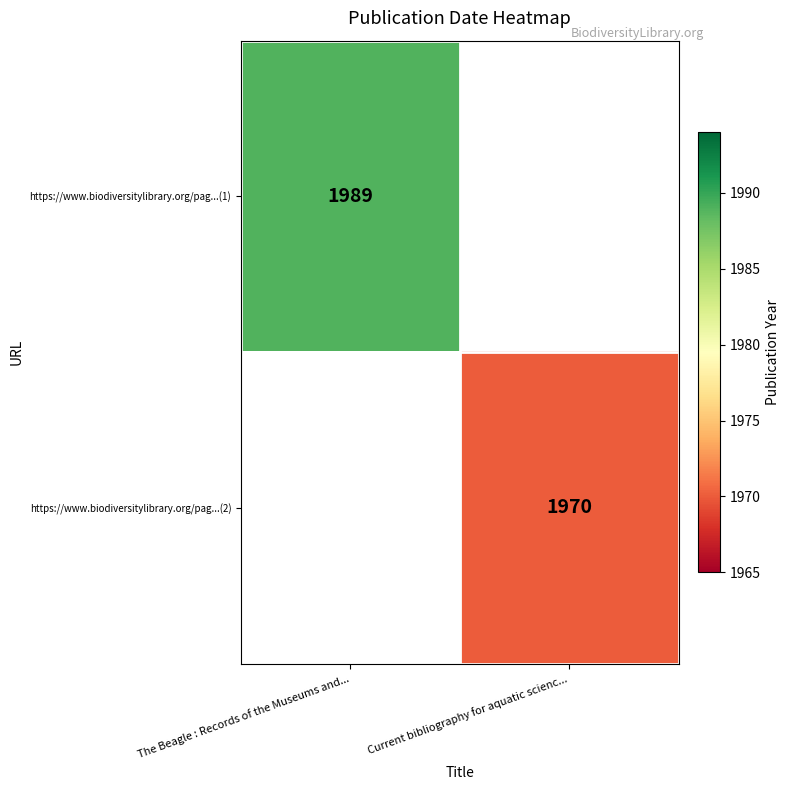

Is it true that https://www.biodiversitylibrary.org/pag...(2) equals 1232 at Current bibliography for aquatic scienc...?

False